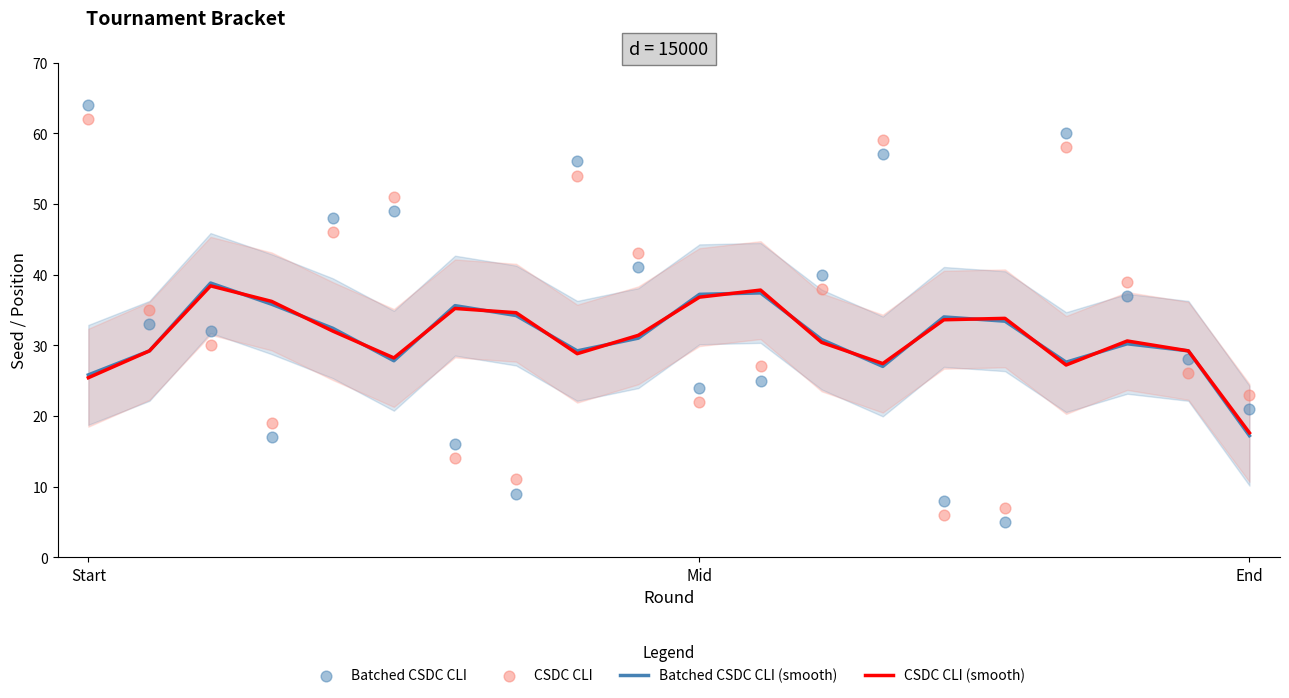

Which series has the largest Y range (max minus min)?

Batched CSDC CLI